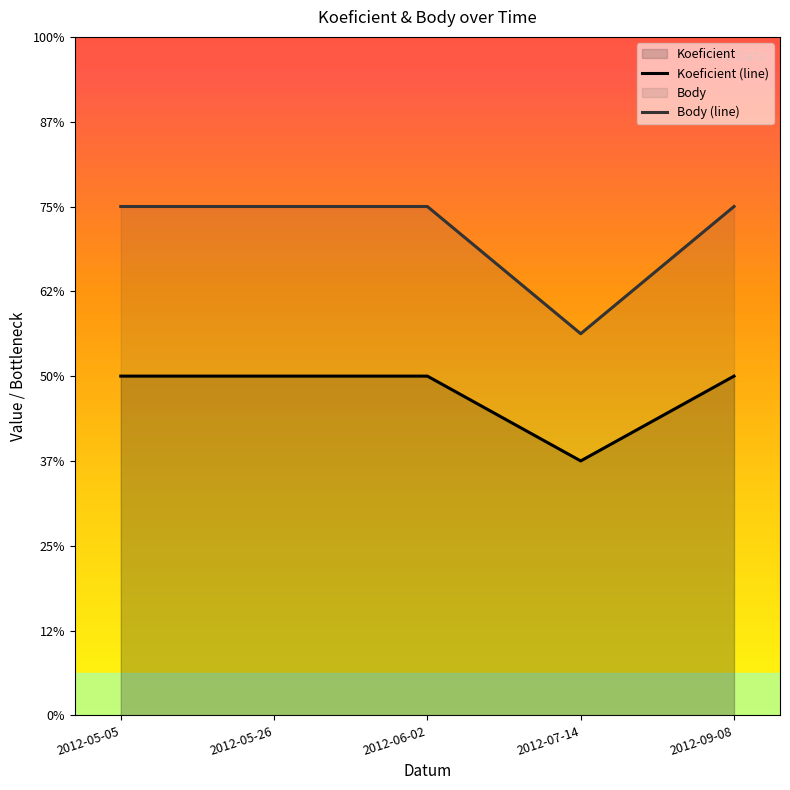

Which category has the highest value across all series?

2012-05-05